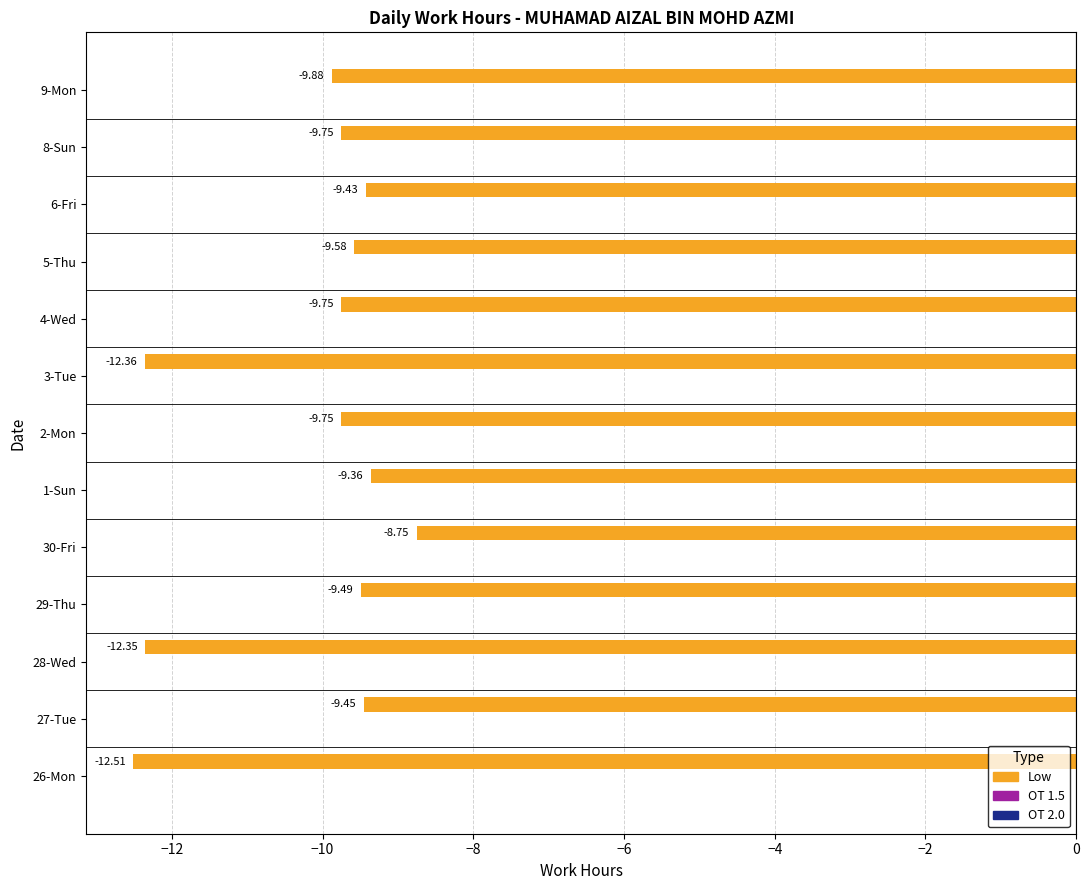

What is the sum of the values at 27-Tue and 29-Thu?

-18.9